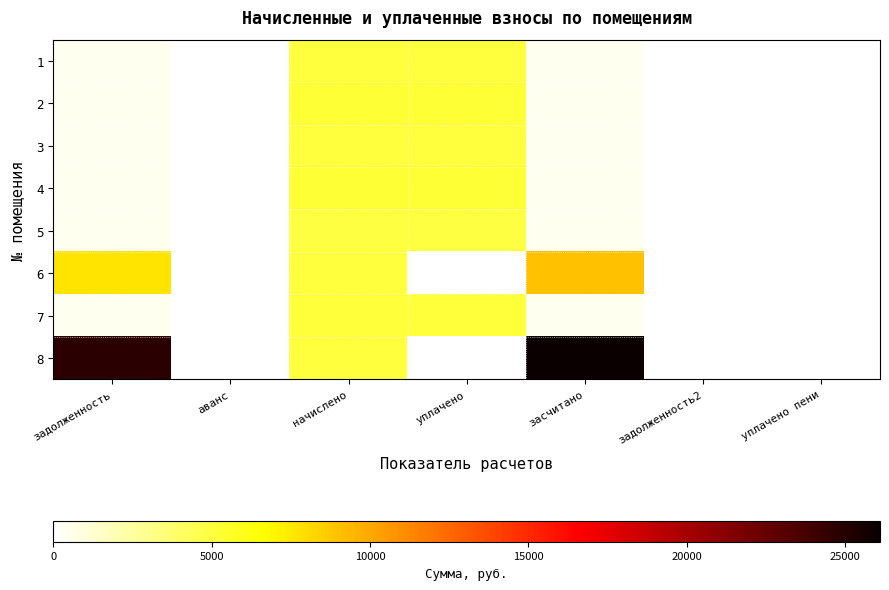

Reading left to right, extract all data points from this chart.

1: задолженность=418.5	аванс=0.0	начислено=5022.1	уплачено=4997.9	засчитано=418.5	задолженность2=0.0	уплачено пени=0.0
2: задолженность=436.4	аванс=0.0	начислено=5237.4	уплачено=5212.1	засчитано=436.4	задолженность2=0.0	уплачено пени=0.0
3: задолженность=421.4	аванс=0.0	начислено=5056.3	уплачено=5031.9	засчитано=421.4	задолженность2=0.0	уплачено пени=0.0
4: задолженность=438.2	аванс=0.0	начислено=5259.0	уплачено=5233.6	засчитано=438.2	задолженность2=0.0	уплачено пени=0.0
5: задолженность=414.1	аванс=0.0	начислено=4933.3	уплачено=4977.3	засчитано=414.5	задолженность2=0.0	уплачено пени=0.0
6: задолженность=7744.9	аванс=0.0	начислено=5044.9	уплачено=0.0	засчитано=9006.1	задолженность2=0.0	уплачено пени=0.0
7: задолженность=428.5	аванс=0.0	начислено=5141.6	уплачено=5116.8	засчитано=428.5	задолженность2=0.0	уплачено пени=0.0
8: задолженность=24852.2	аванс=0.0	начислено=4997.0	уплачено=0.0	засчитано=26101.5	задолженность2=0.0	уплачено пени=0.0